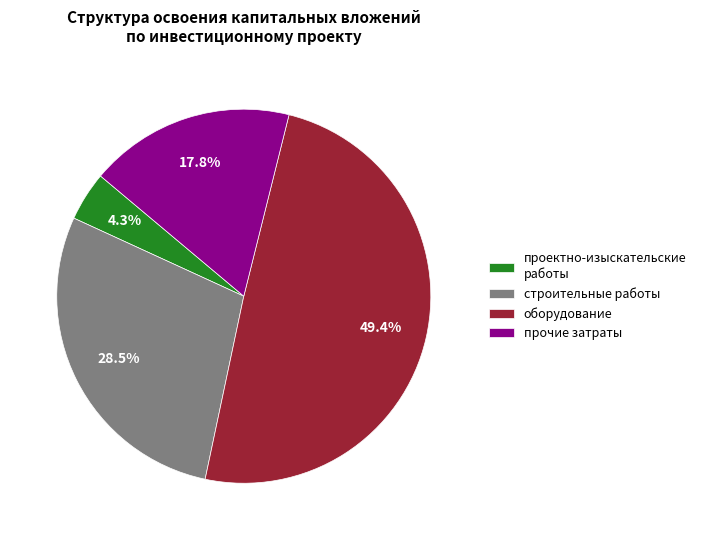

Is the sum of строительные работы and прочие затраты greater than half?

No